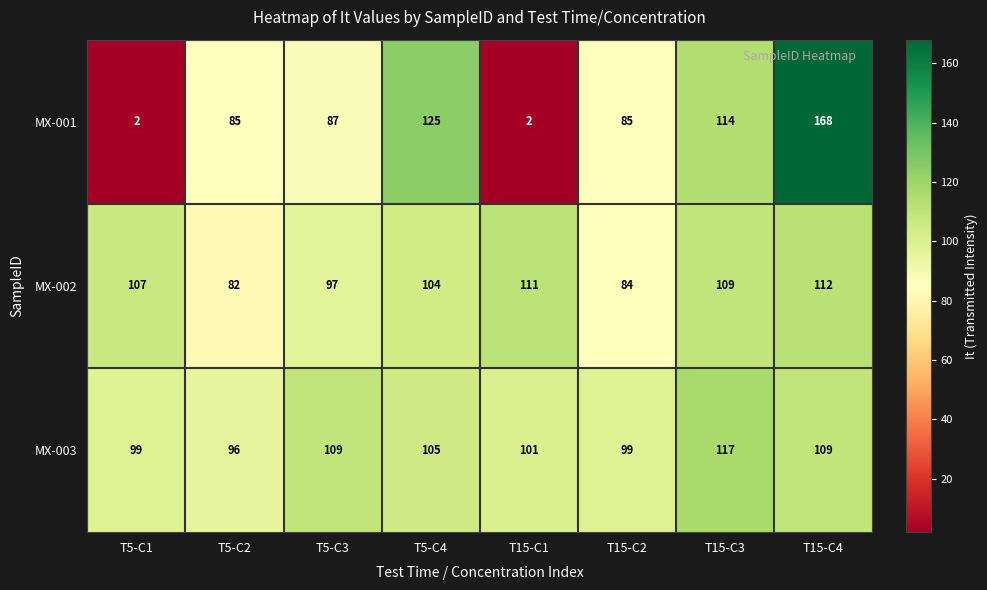

Which series has the largest total across all categories?

MX-003